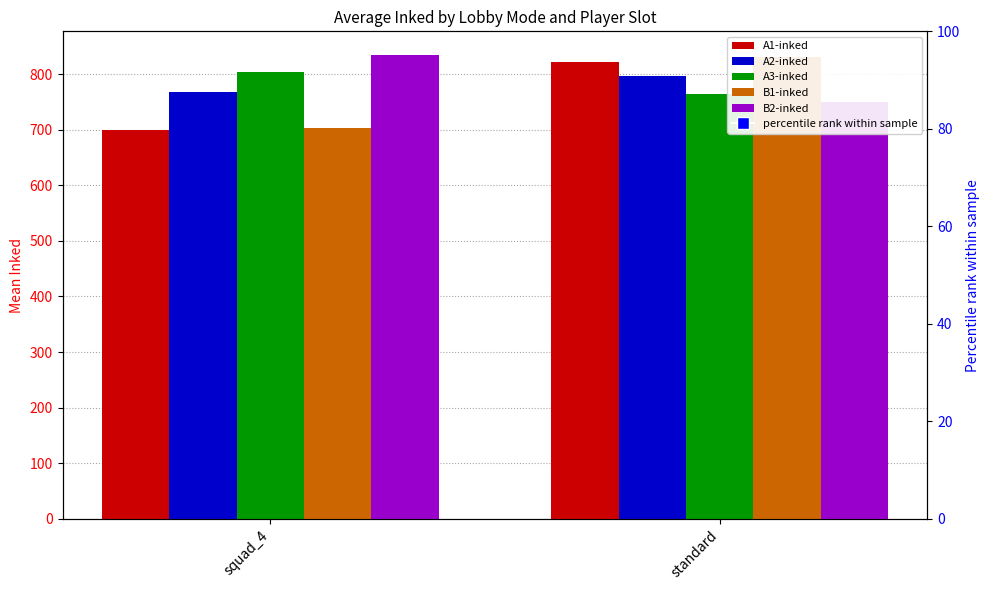

What is the label of the 2nd bar from the right?

squad_4